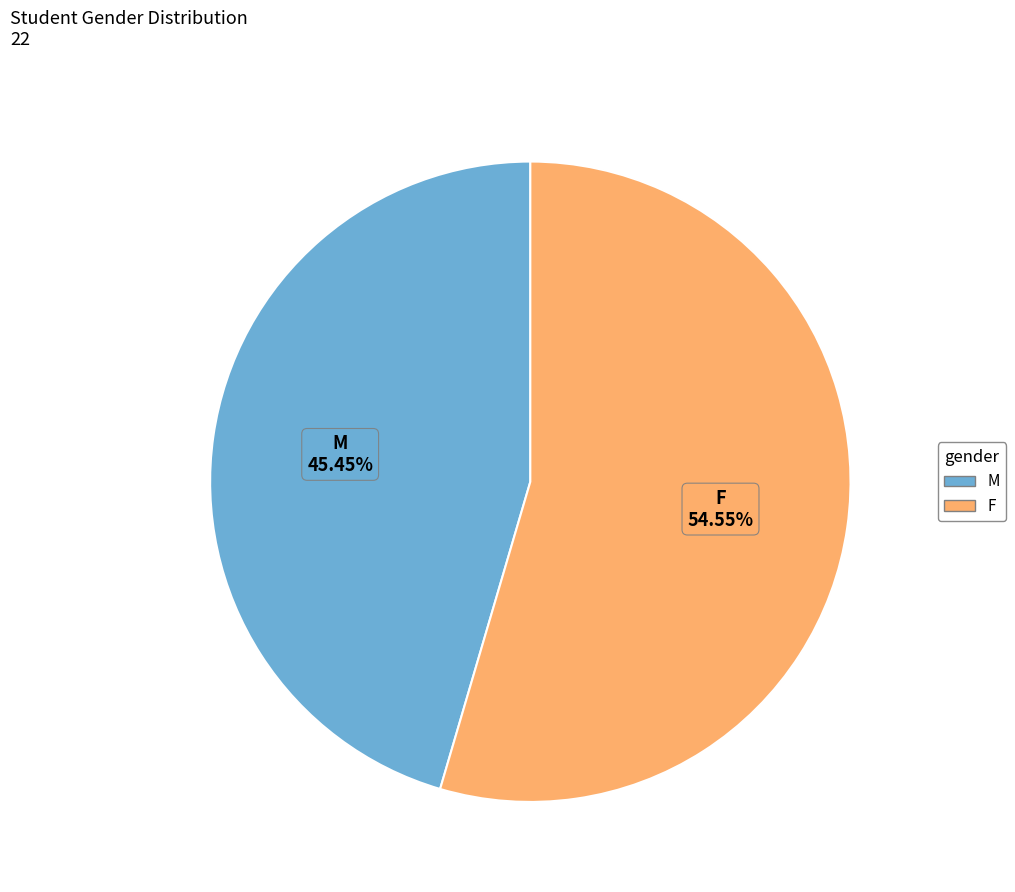

Combined, do F and M account for over 50%?

Yes